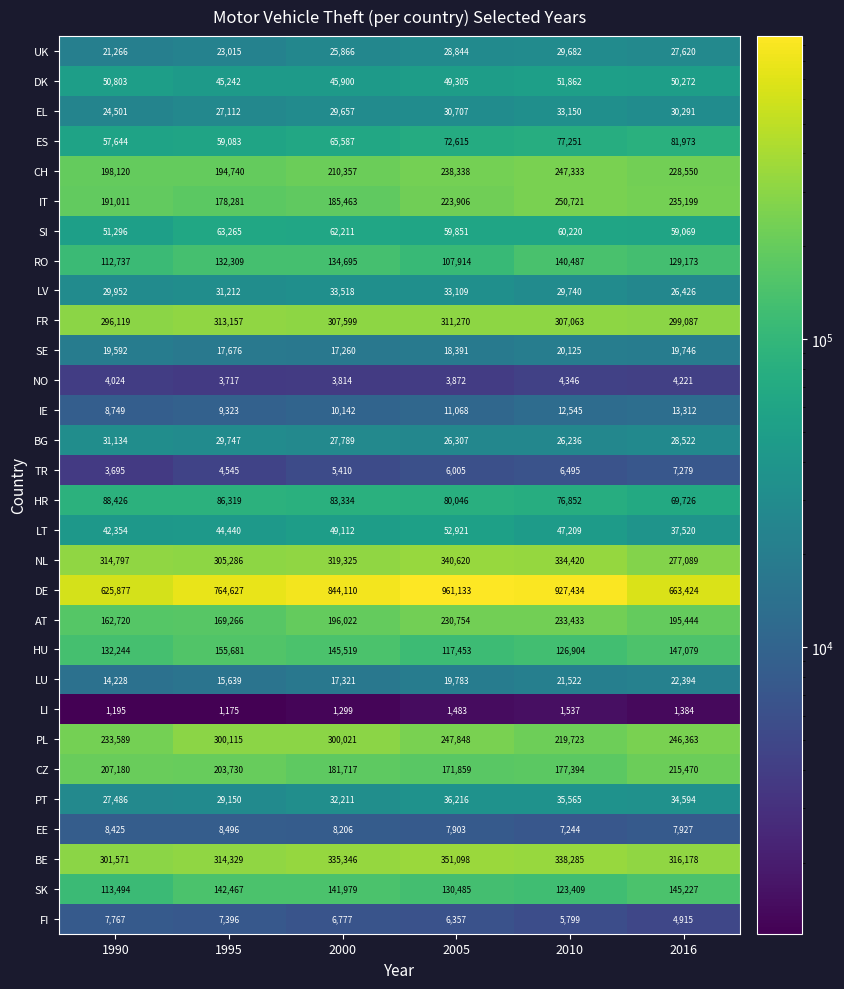

At 2000, list the series in order from smallest to largest.

LI, NO, TR, FI, EE, IE, SE, LU, UK, BG, EL, PT, LV, DK, LT, SI, ES, HR, RO, SK, HU, CZ, IT, AT, CH, PL, FR, NL, BE, DE